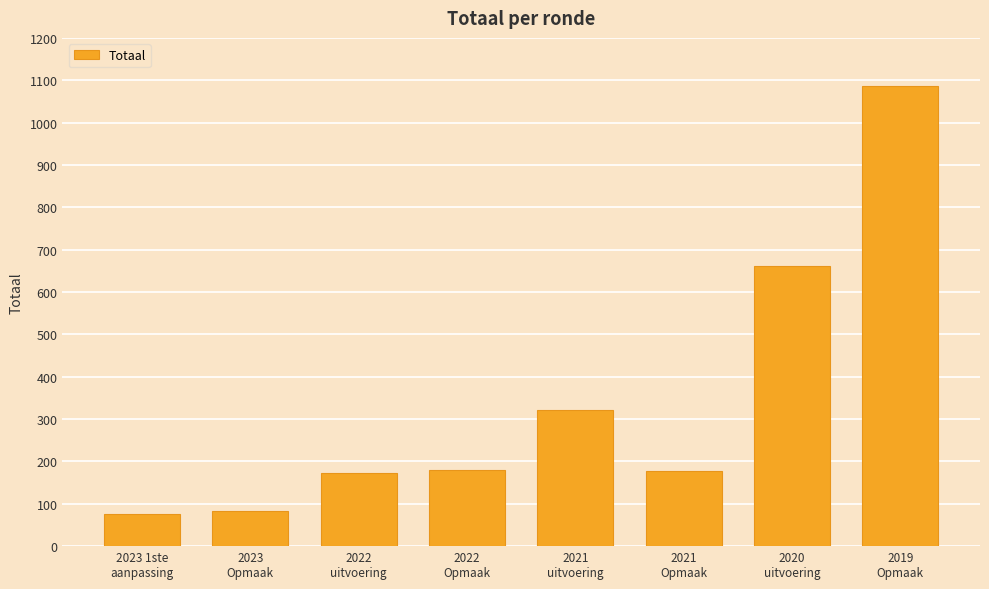

What is the value of the 4th bar from the left?

180